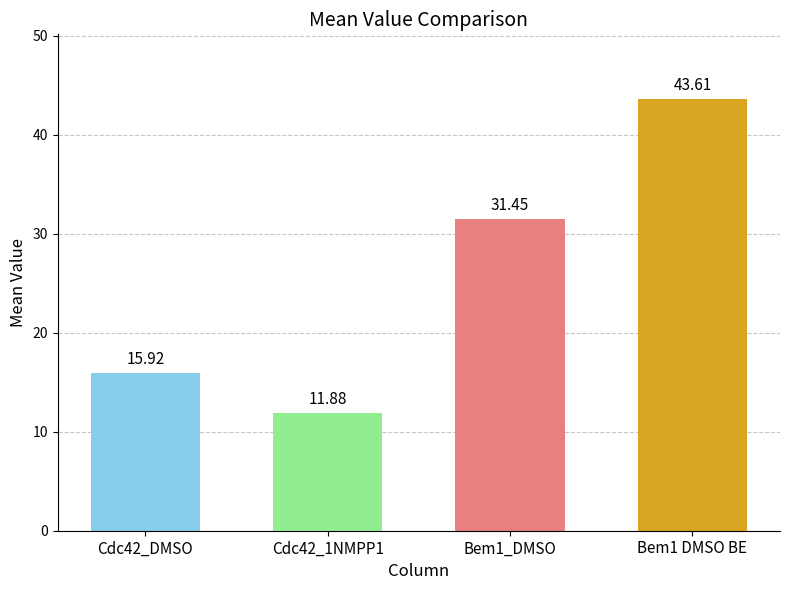

Is it true that the value at Bem1 DMSO BE is 60.3?

False